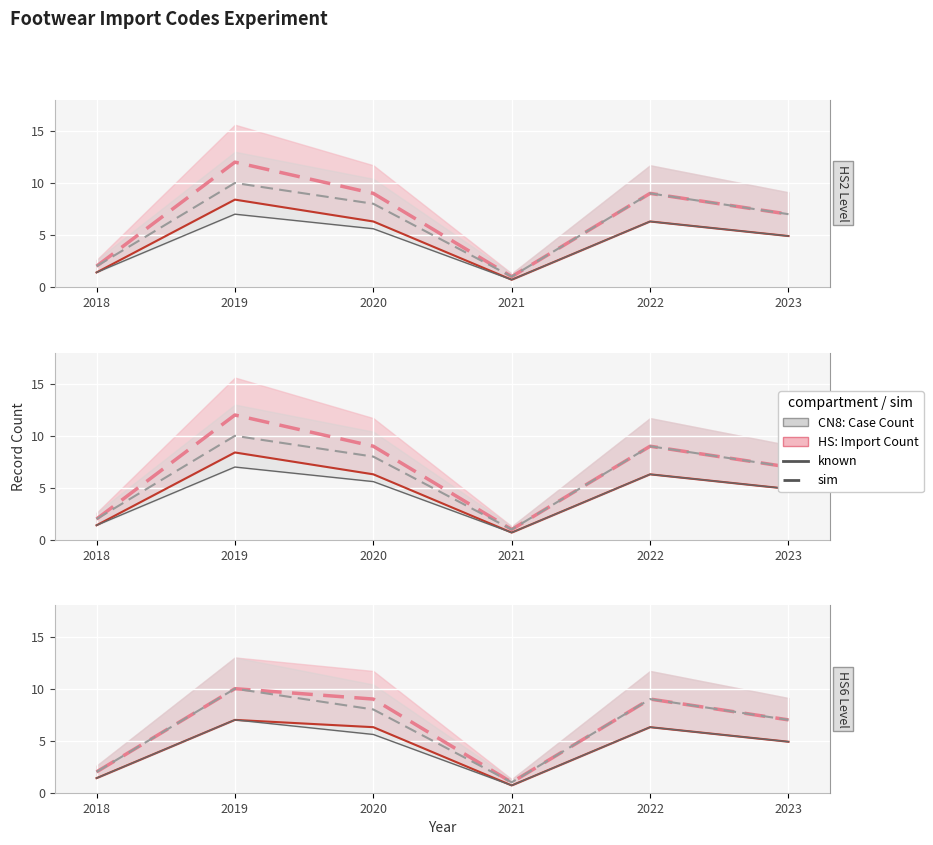

At which label does CN8 Count (known) first exceed 5?

2019